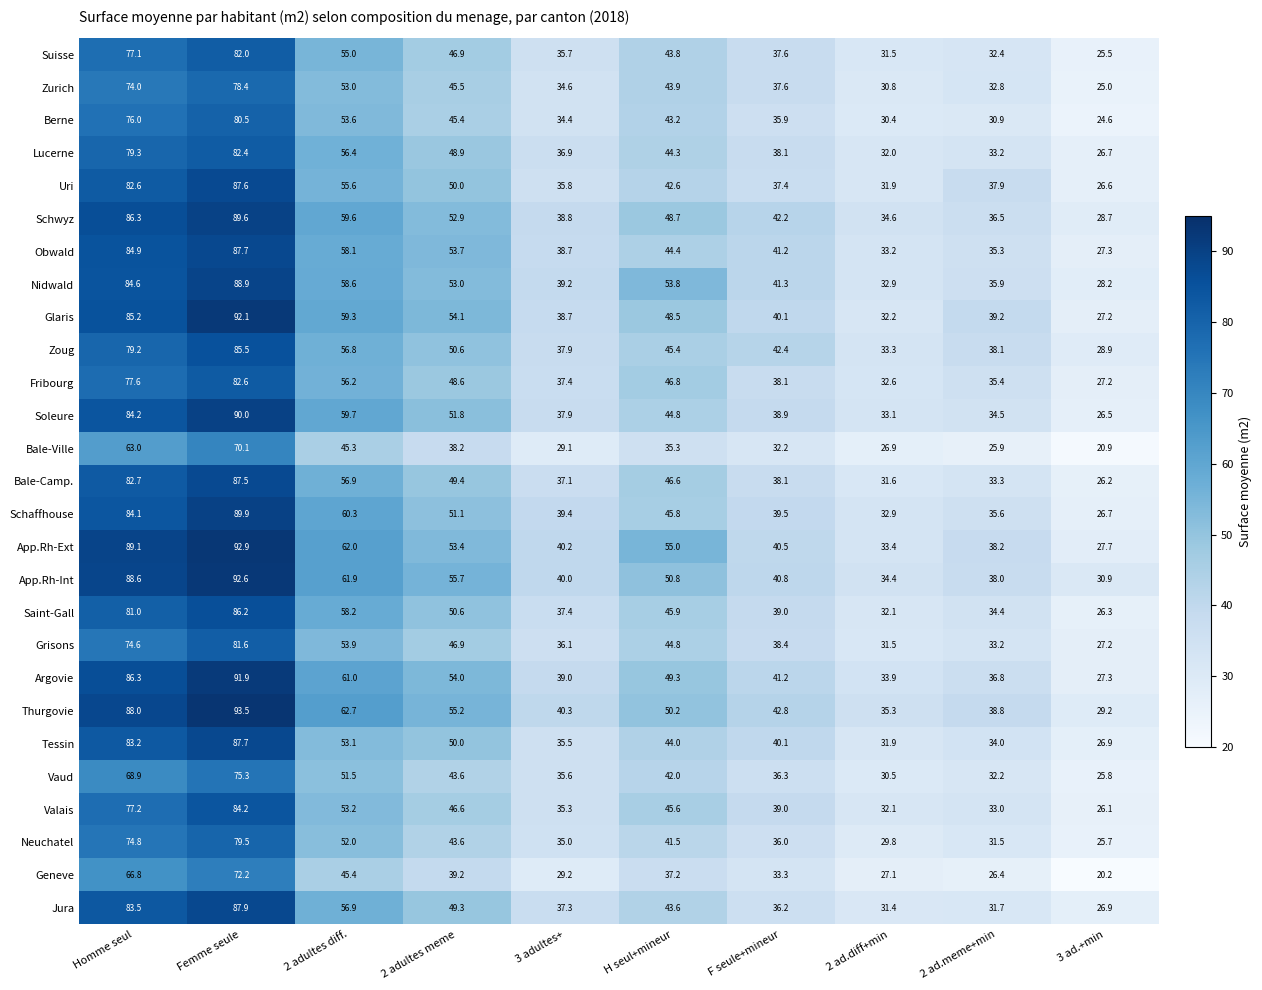

Which category has the highest value across all series?

Femme seule